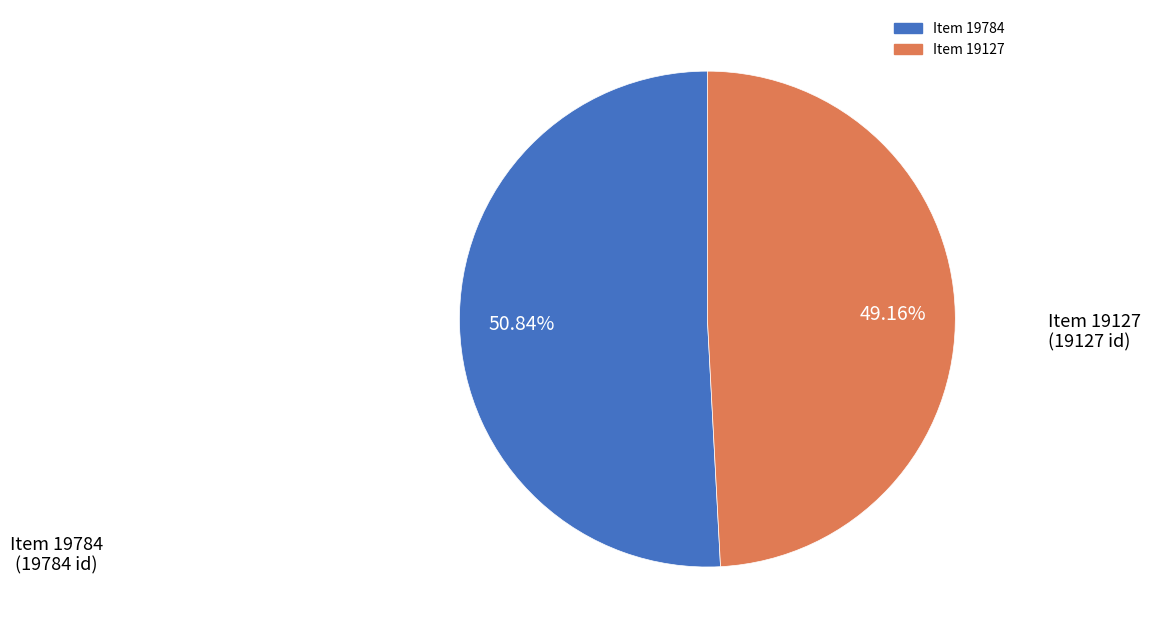

Count the number of slices in the pie.

2